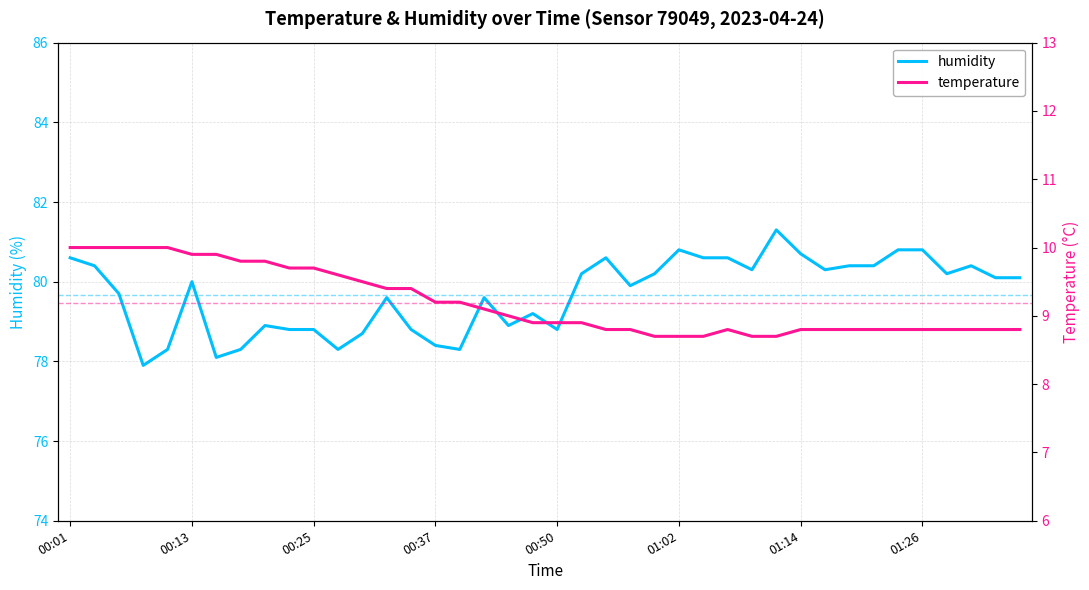

What is the value of the humidity point at the 7th from the left?

78.1